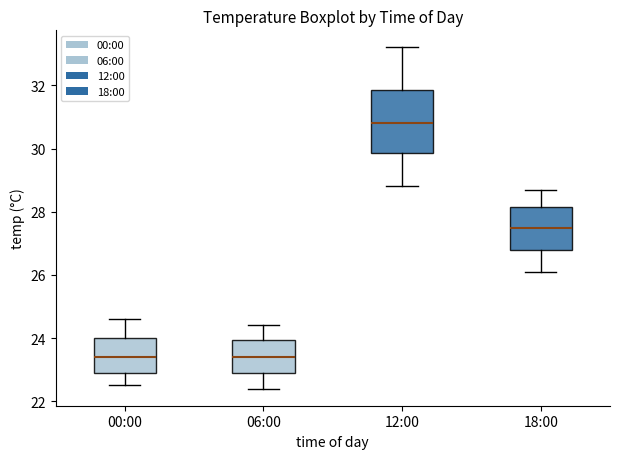

Which box is the tallest, from its lower edge to its upper edge?

12:00